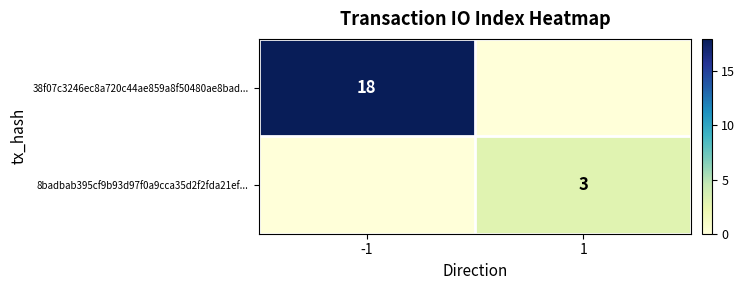

How many data points in 38f07c3246ec8a720c44ae859a8f50480ae8bad... are less than 18?

1